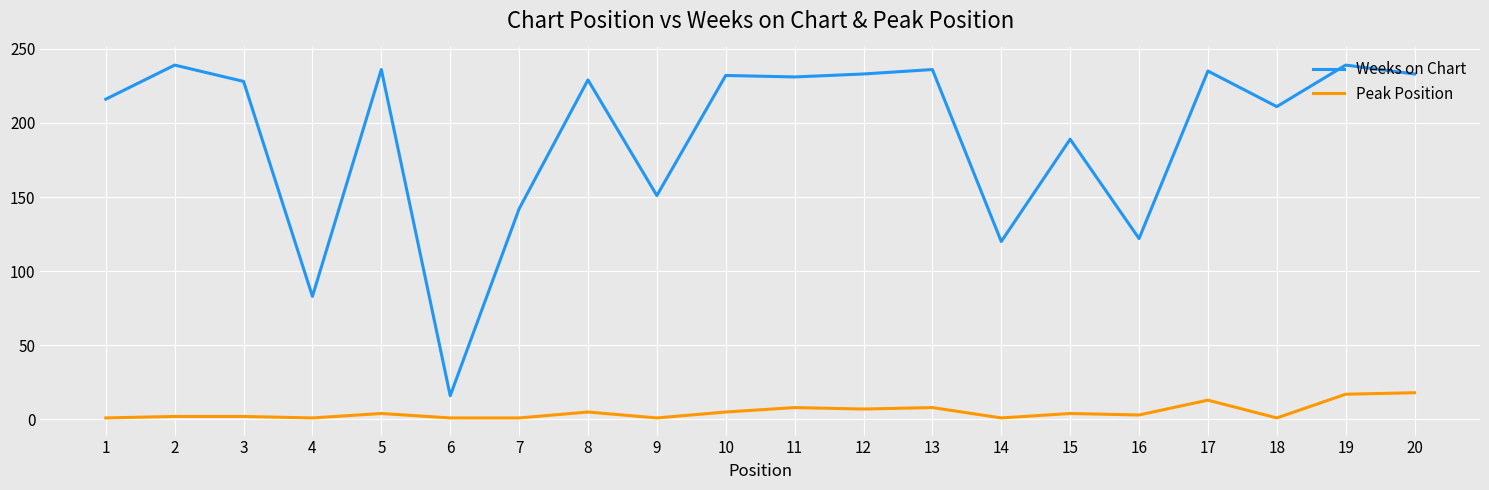

Which series has the largest total across all categories?

Weeks on Chart